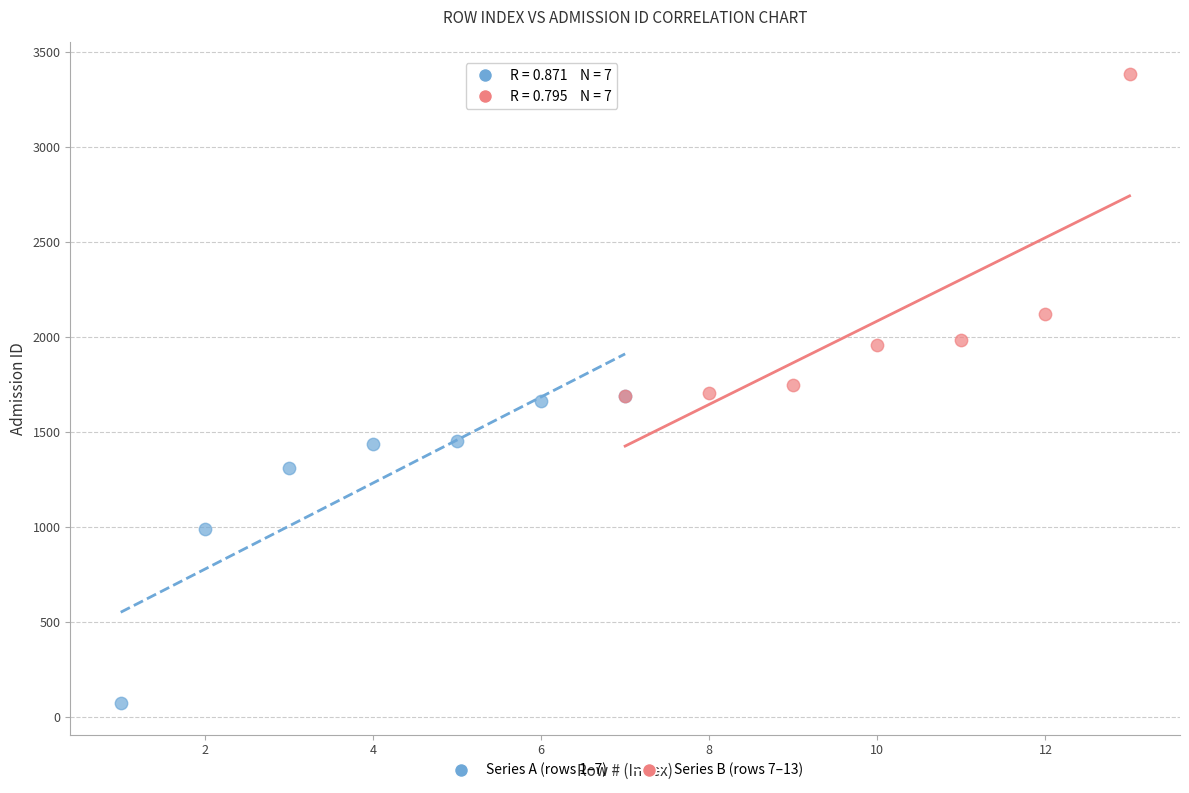

Which series reaches the maximum Y coordinate?

Series B (rows 7–13)